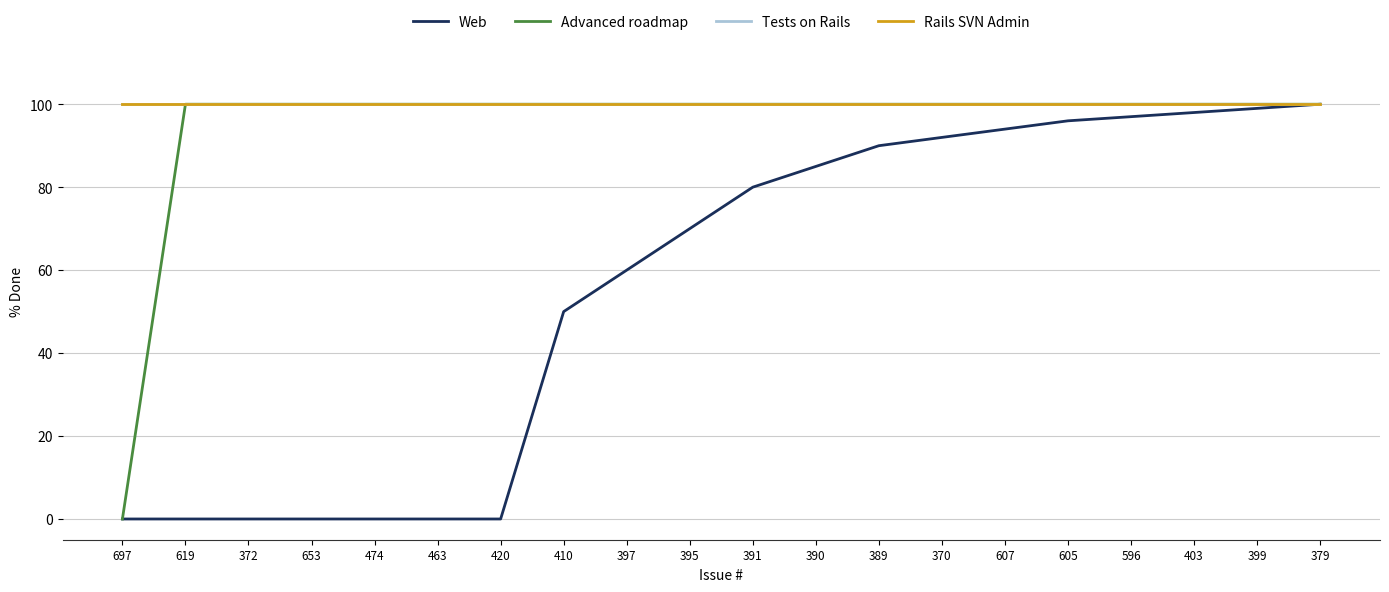

Reading left to right, list all the values displayed in this chart.

Web: 0	0	0	0	0	0	0	50	60	70	80	85	90	92	94	96	97	98	99	100
Advanced roadmap: 0	100	100	100	100	100	100	100	100	100	100	100	100	100	100	100	100	100	100	100
Tests on Rails: 100	100	100	100	100	100	100	100	100	100	100	100	100	100	100	100	100	100	100	100
Rails SVN Admin: 100	100	100	100	100	100	100	100	100	100	100	100	100	100	100	100	100	100	100	100